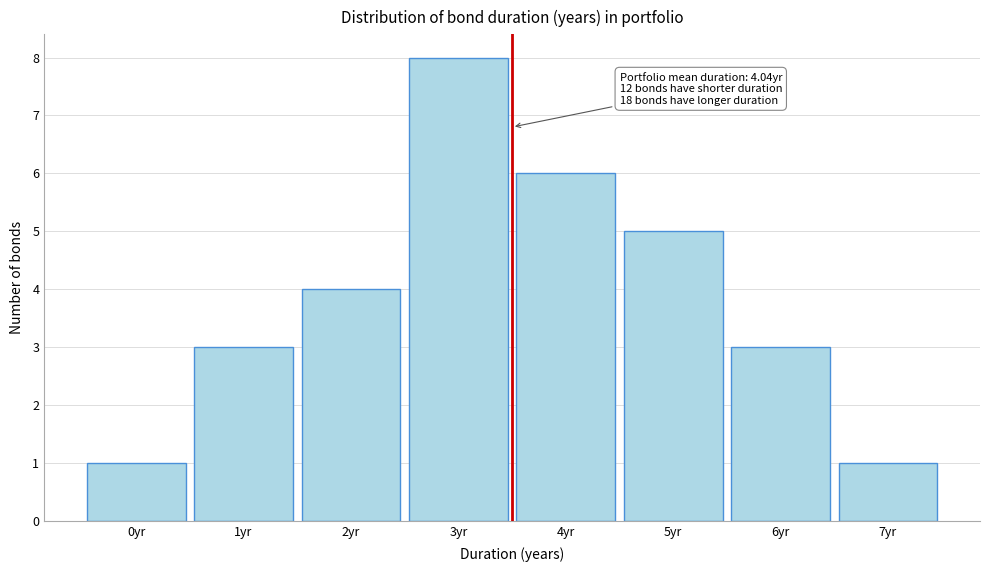

Reading left to right, extract all data points from this chart.

1	3	4	8	6	5	3	1